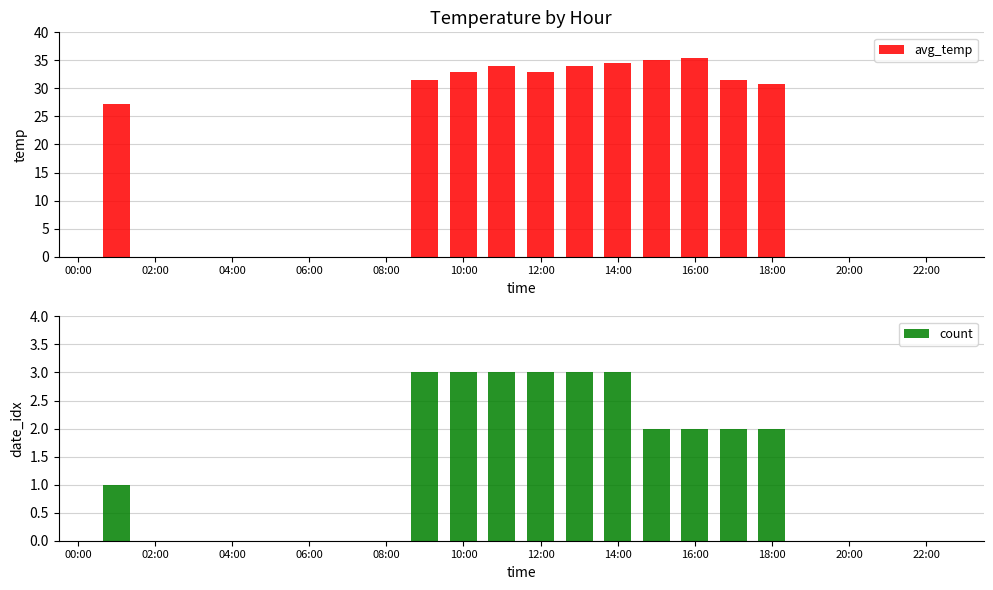

Is it true that avg_temp equals 17.3 at 10:00?

False